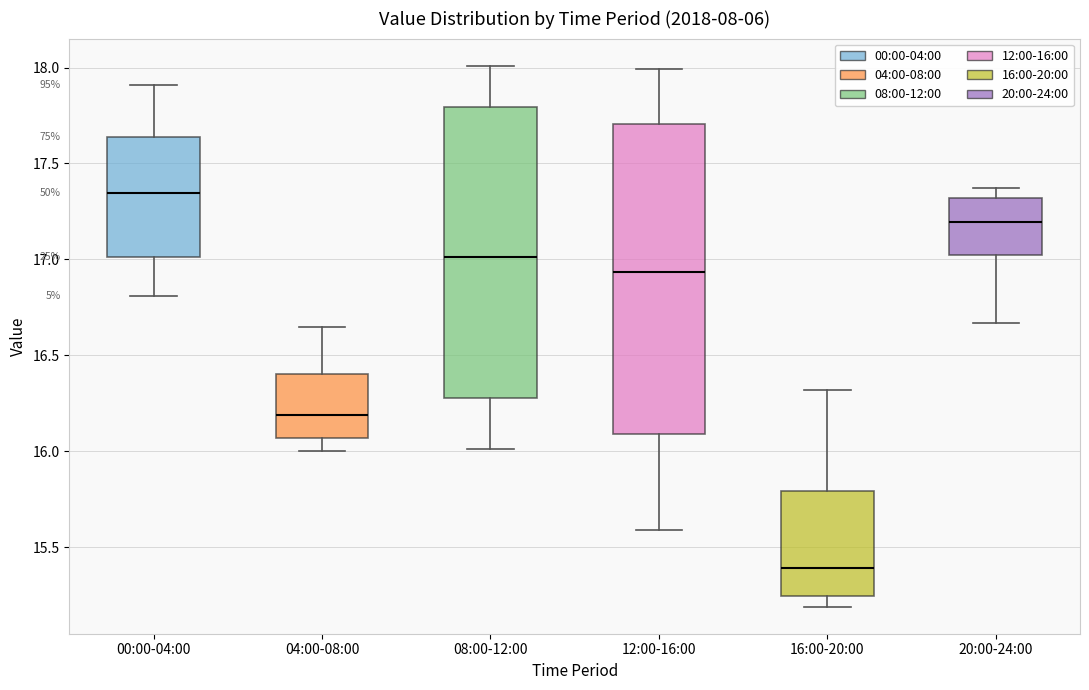

Where is the lower edge of the box for 00:00-04:00 on the y-axis? The values are not printed on the chart, so give them approximately, as read against the axis.

17.00